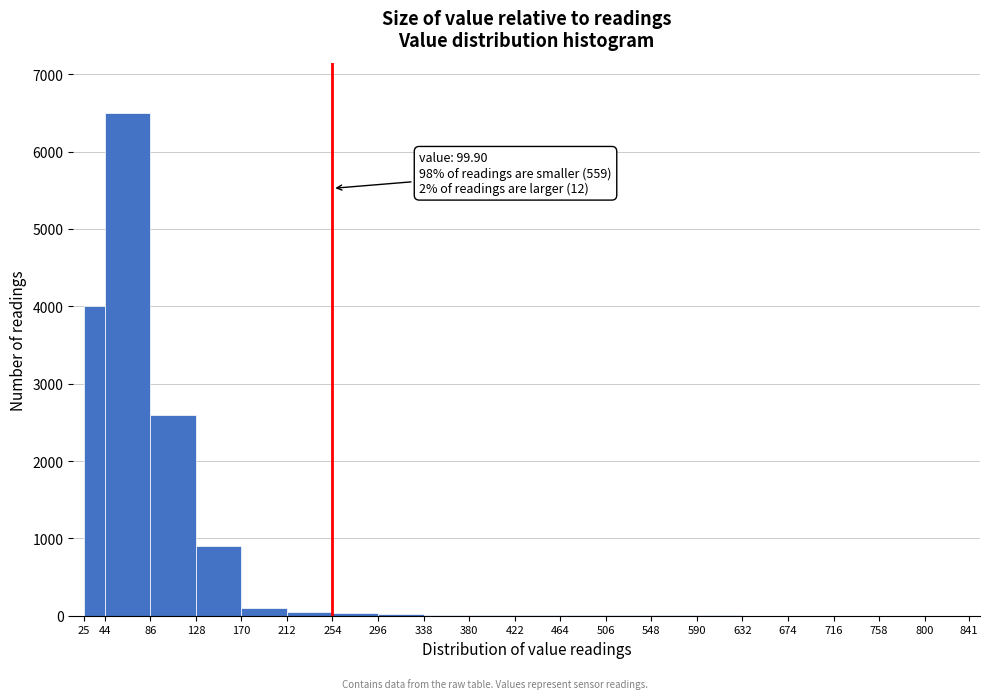

Which range on the x-axis has the tallest bar?

44 to 86